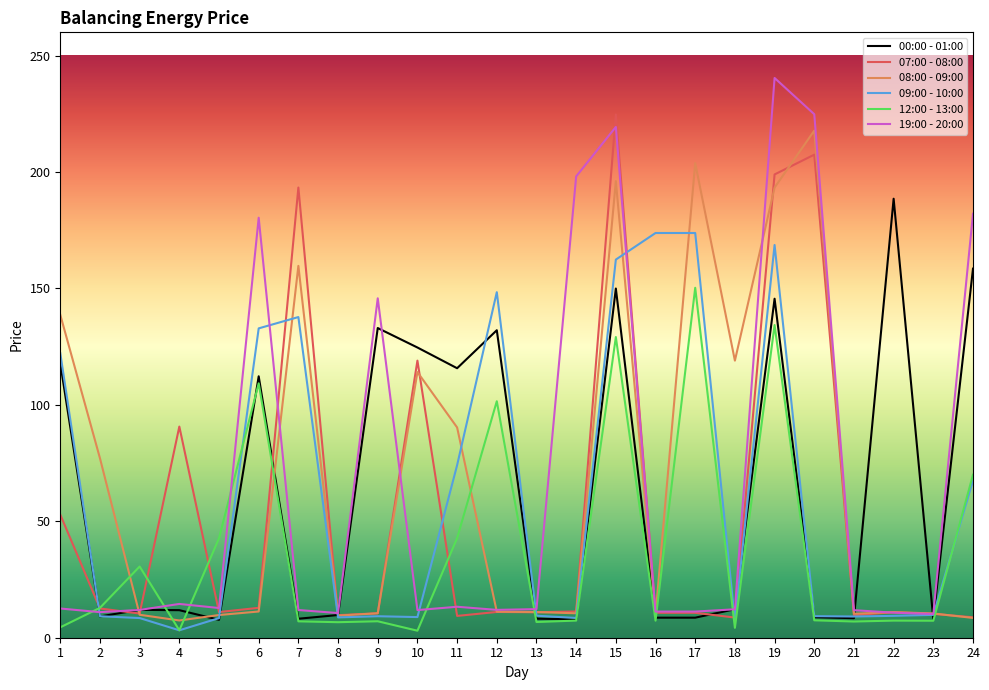

Which series has the largest range (max minus min)?

19:00 - 20:00